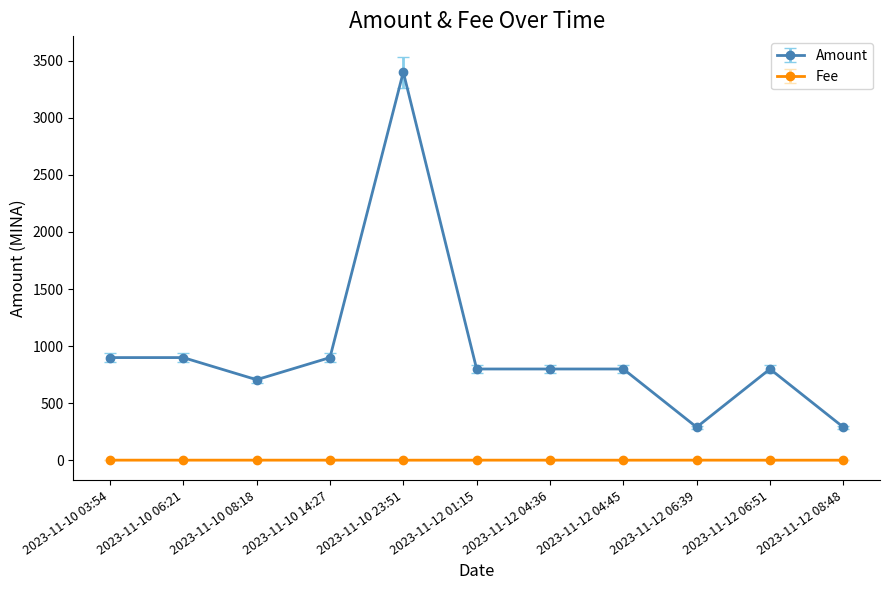

How many lines are shown in the chart?

2